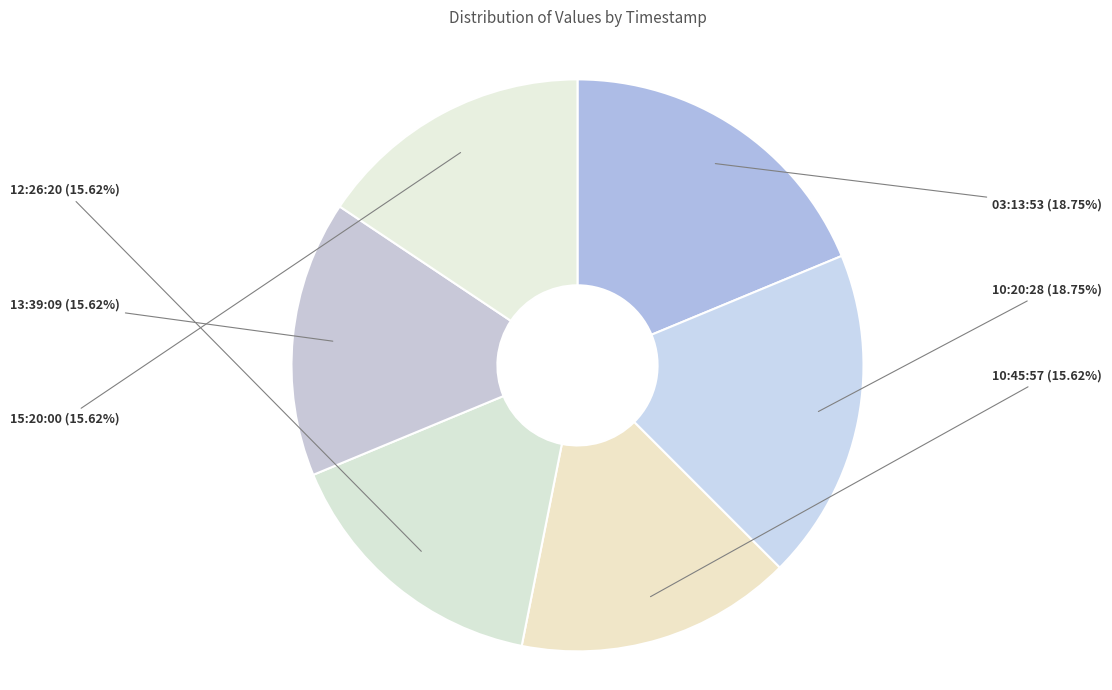

How many slices are in this pie chart?

6